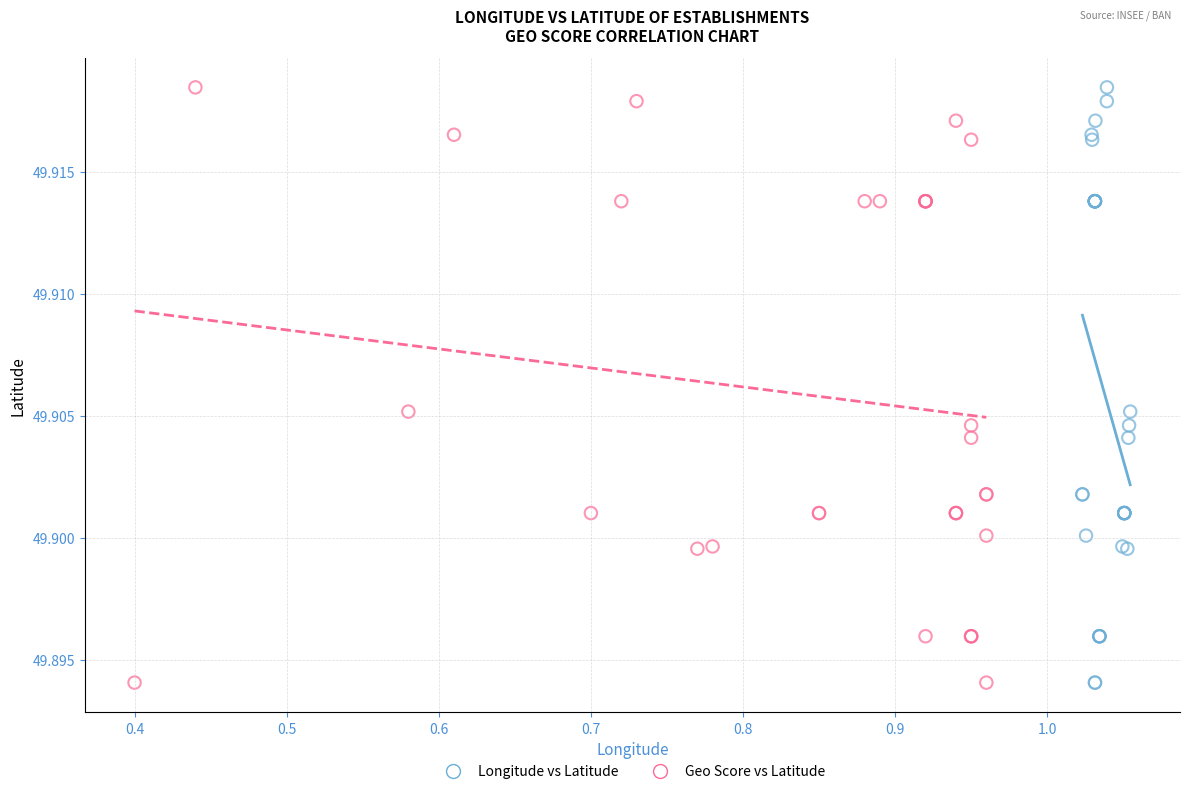

What are all the series names shown in the legend?

Longitude vs Latitude, Geo Score vs Latitude